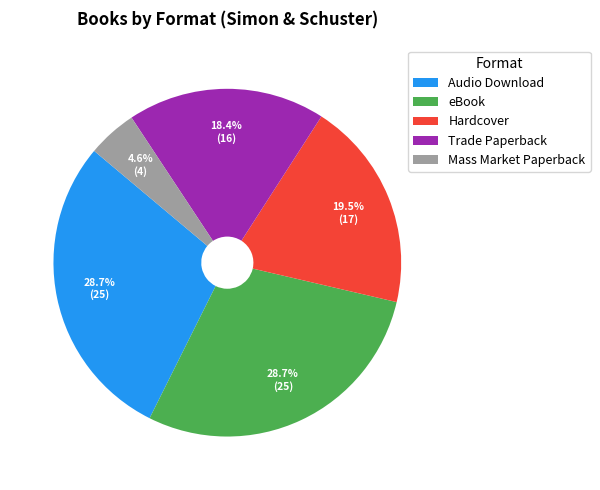

Which slice is the smallest?

Mass Market Paperback